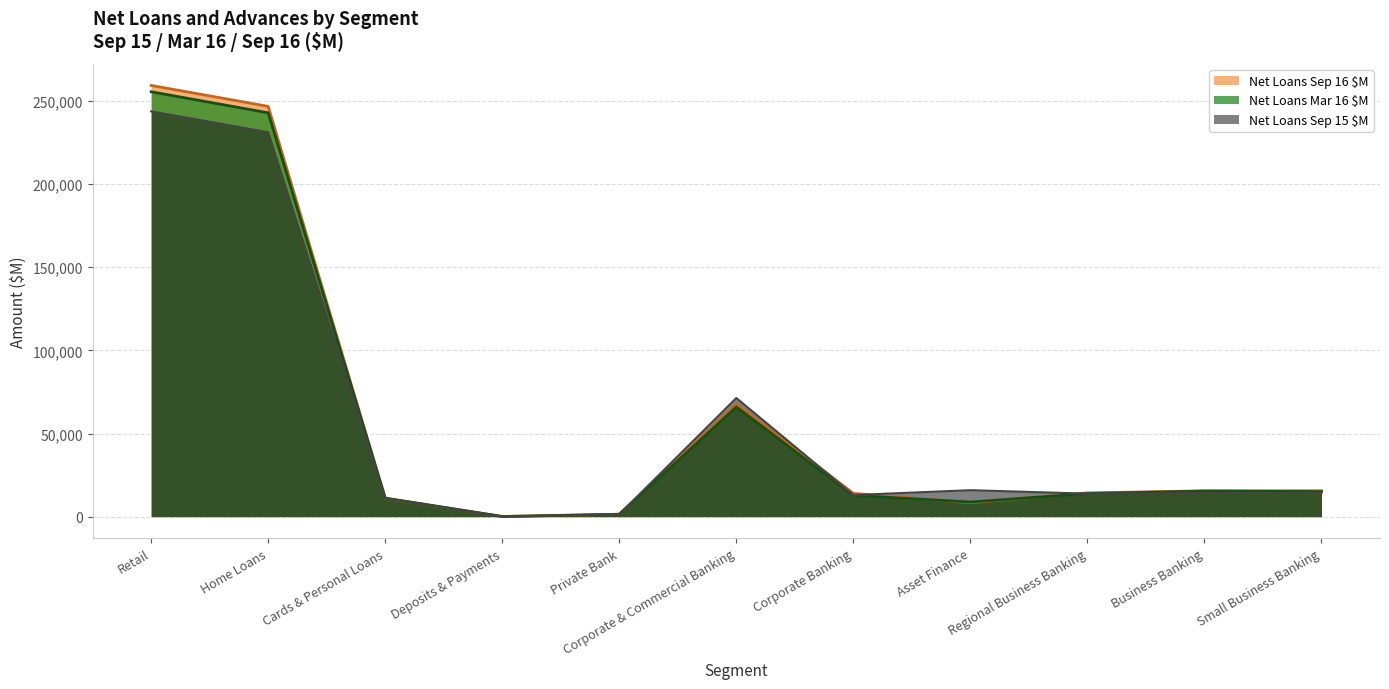

What is the greatest value displayed?

259329